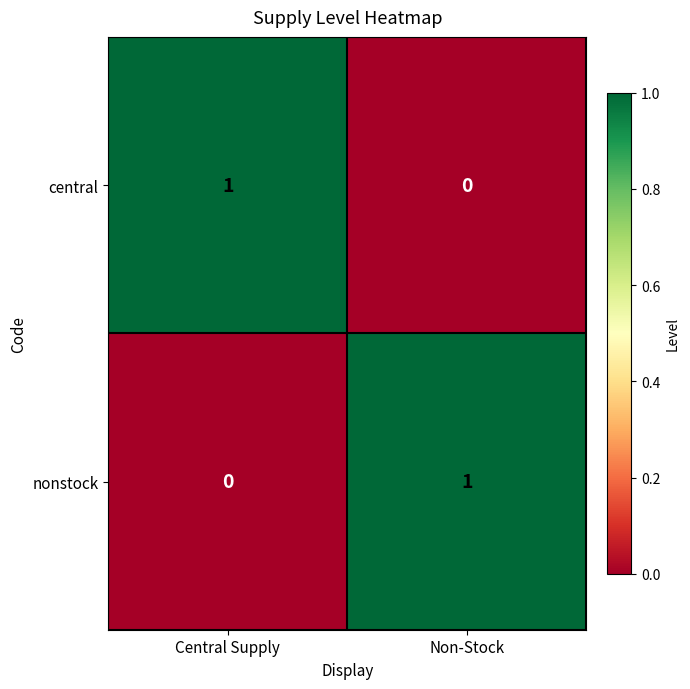

Rank the series at Central Supply from lowest to highest value.

nonstock, central